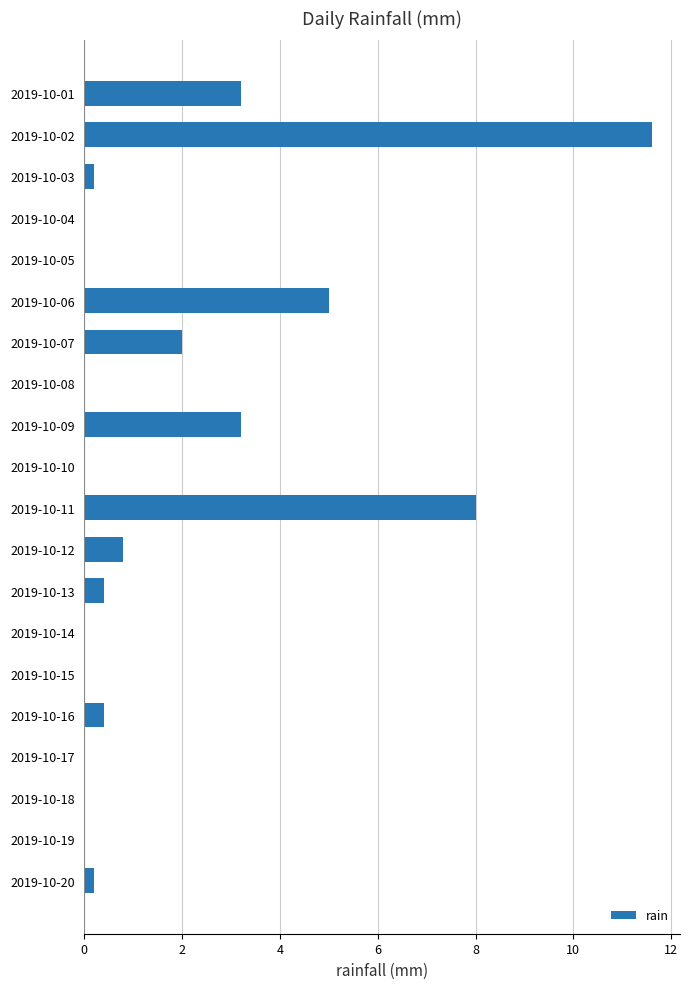

Which label corresponds to the largest value in the chart?

2019-10-02